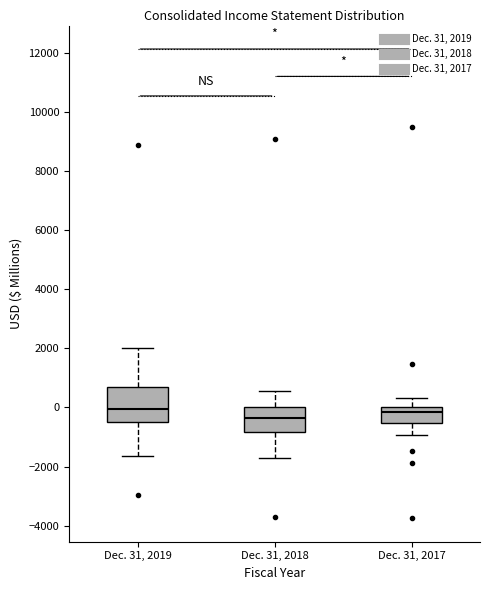

Which box has the lowest median line?

Dec. 31, 2018